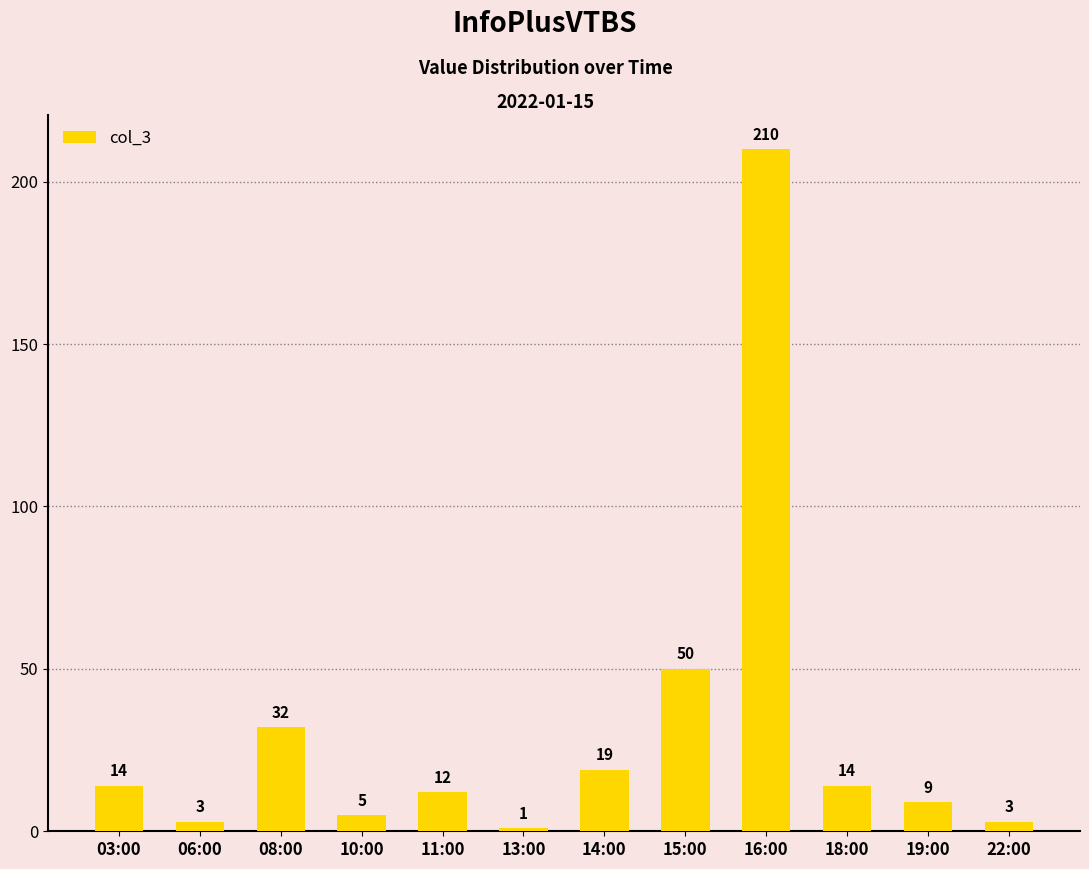

Reading right to left, transcribe all the data shown in this chart.

3	9	14	210	50	19	1	12	5	32	3	14